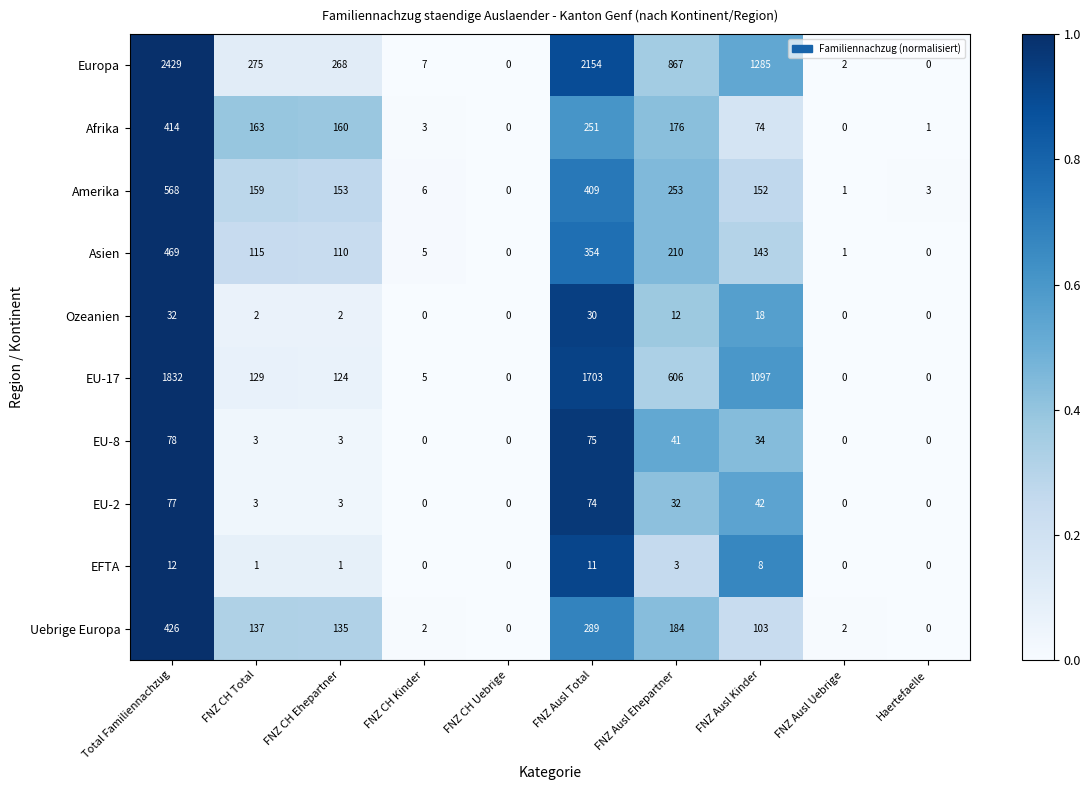

What is the difference between the Europa values at FNZ CH Kinder and FNZ Ausl Total?

2147